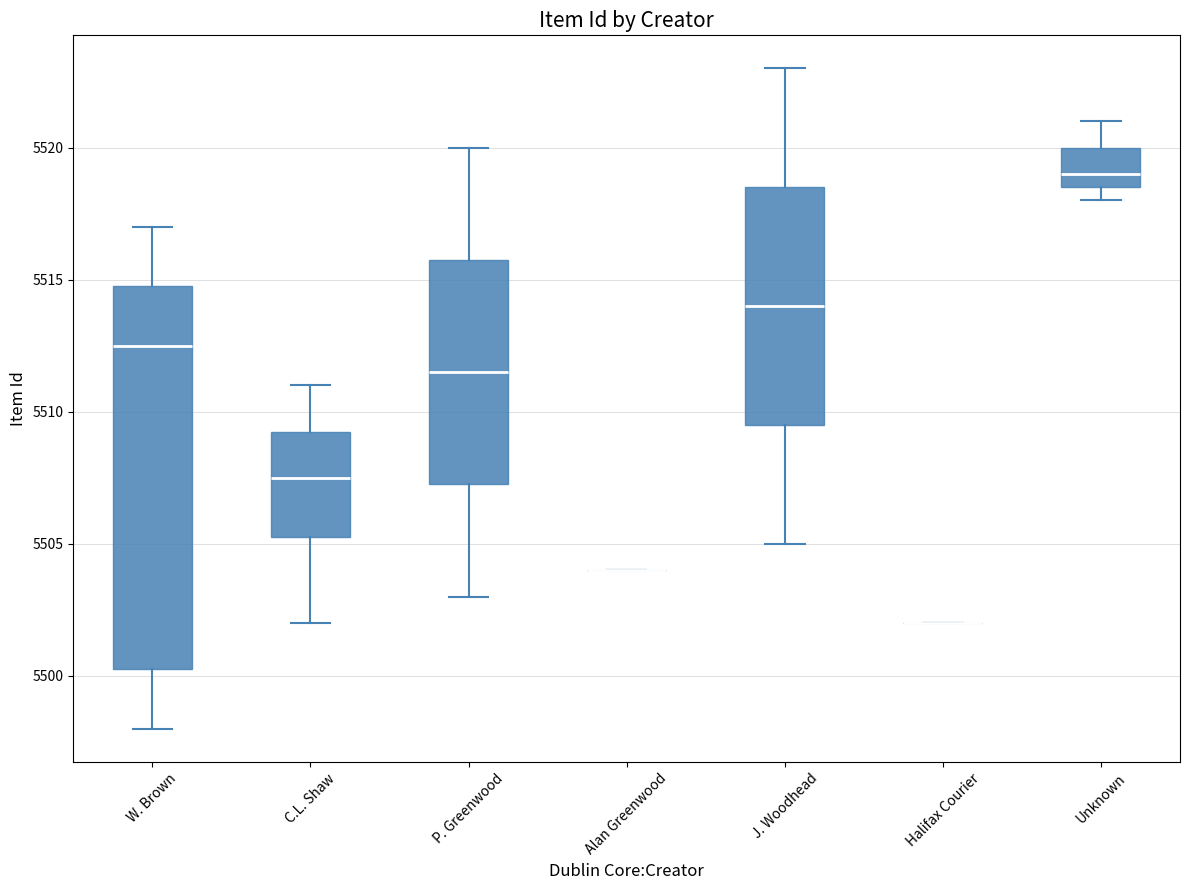

Reading left to right, transcribe this box plot: for each box, give where its median line is, the range the box spans, and where its two whiskers end, as read against the y-axis. The values are not printed on the chart, so give them approximately, as read against the axis.

W. Brown: median 5512.5, box 5500.5 to 5515.0, whiskers 5498.0 to 5517.0
C.L. Shaw: median 5507.5, box 5505.5 to 5509.5, whiskers 5502.0 to 5511.0
P. Greenwood: median 5511.5, box 5507.5 to 5516.0, whiskers 5503.0 to 5520.0
Alan Greenwood: box collapsed to a line at 5504.0, whiskers 5504.0 to 5504.0
J. Woodhead: median 5514.0, box 5509.5 to 5518.5, whiskers 5505.0 to 5523.0
Halifax Courier: box collapsed to a line at 5502.0, whiskers 5502.0 to 5502.0
Unknown: median 5519.0, box 5518.5 to 5520.0, whiskers 5518.0 to 5521.0